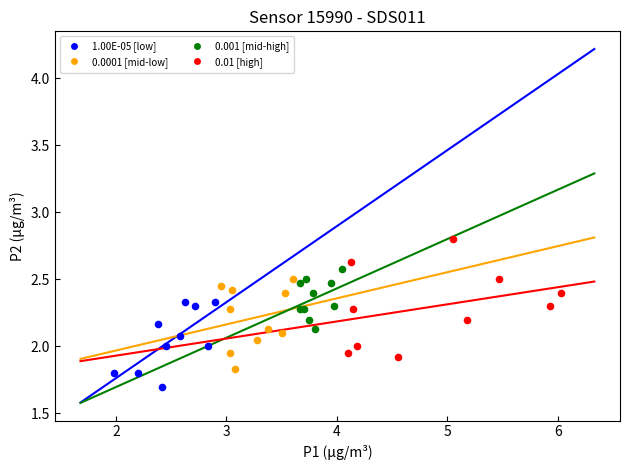

Which series has the widest spread of Y values?

0.01 [high]